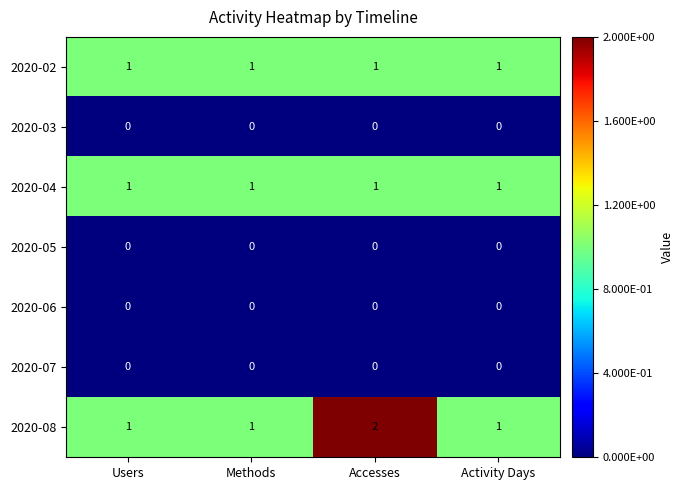

What is the difference between the highest and lowest values at Users?

1